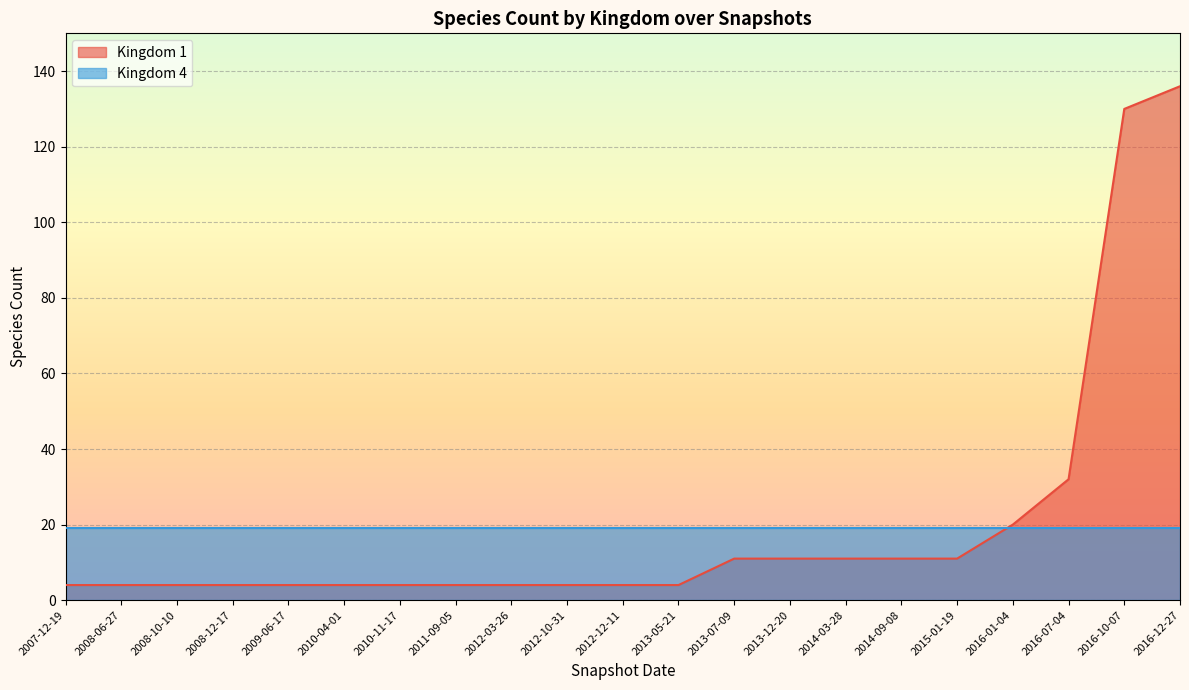

The chart shows a value of 6 at 2008-12-17. True or false?

False